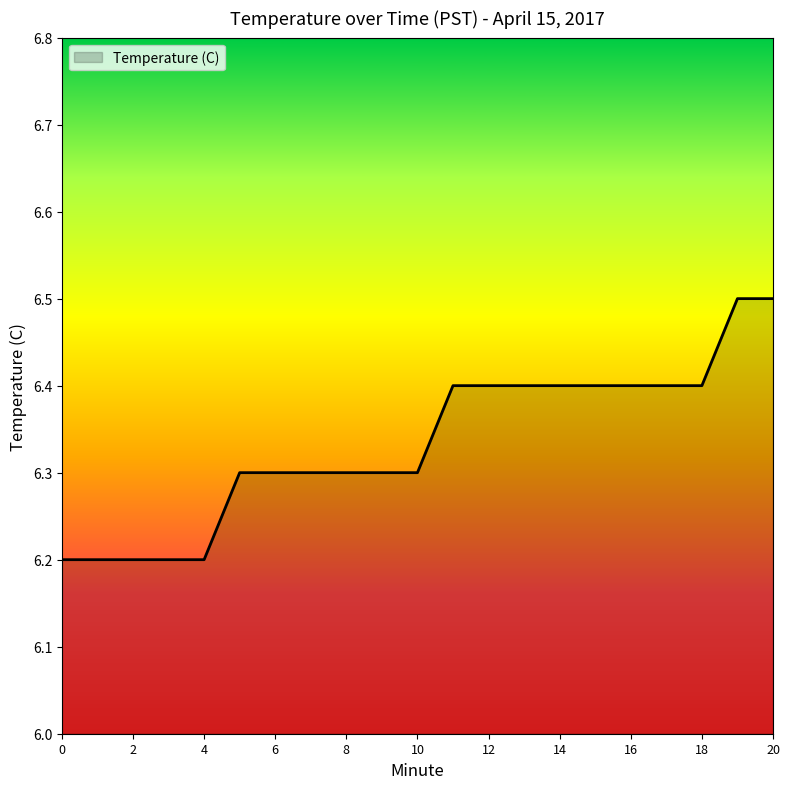

What is the average value?

6.3